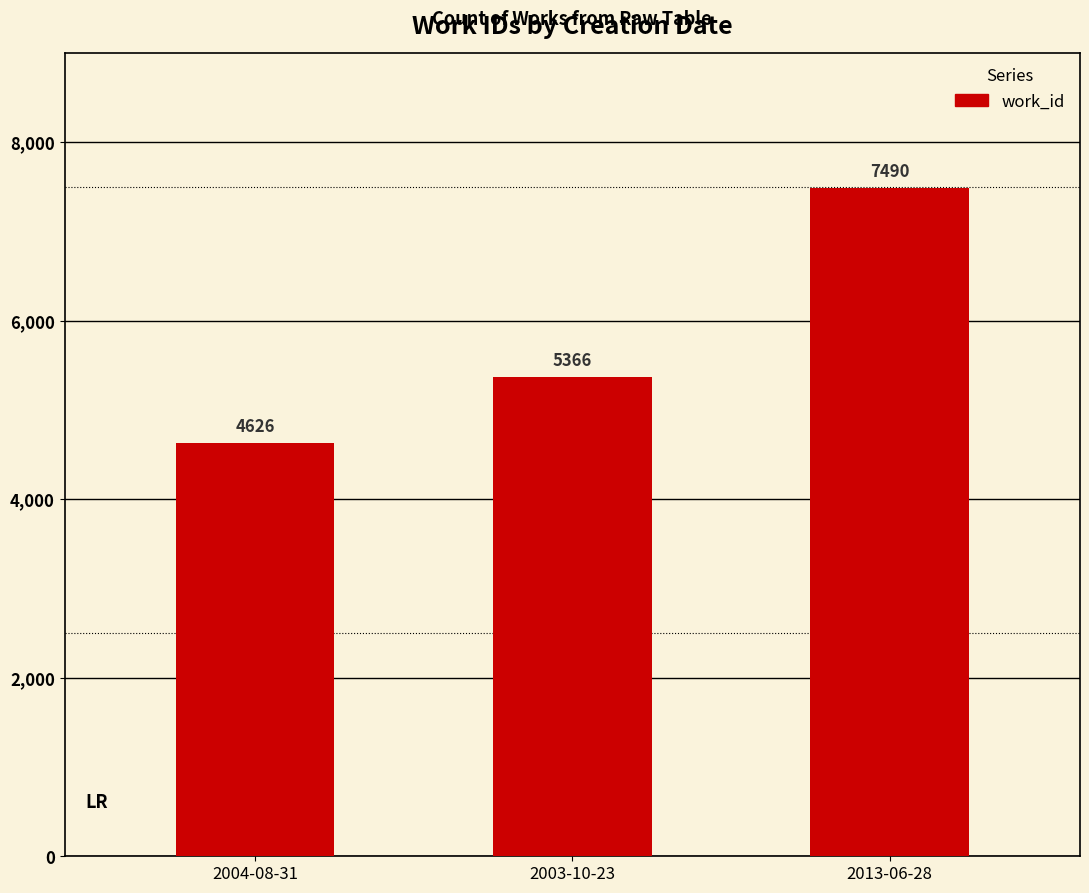

List the labels in order of value, smallest first.

2004-08-31, 2003-10-23, 2013-06-28